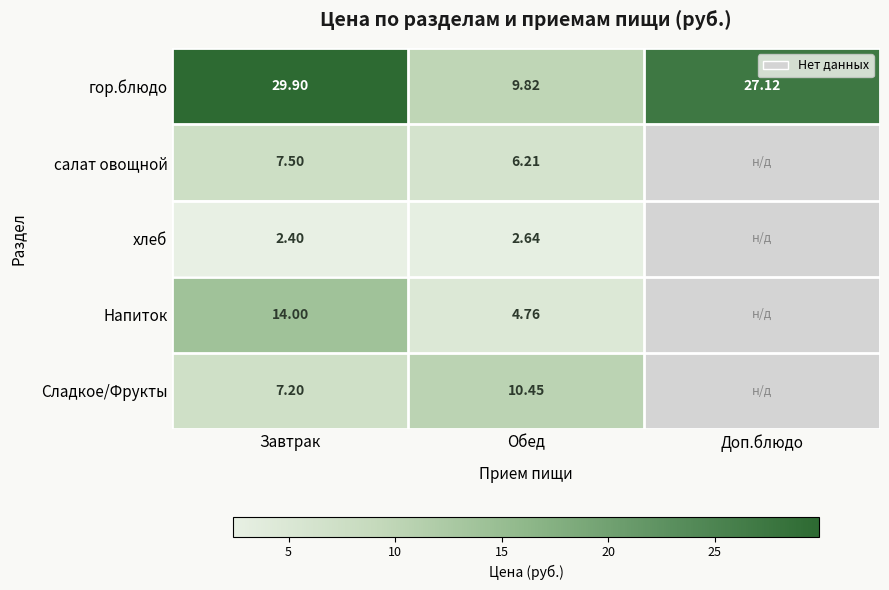

The value of хлеб at Завтрак is 2.4. True or false?

True